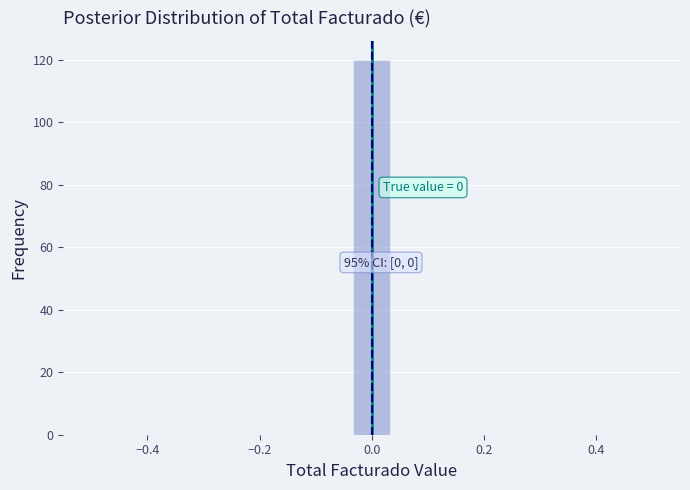

Read against the x-axis, roughly where is the centre of the tallest bar?

0.00